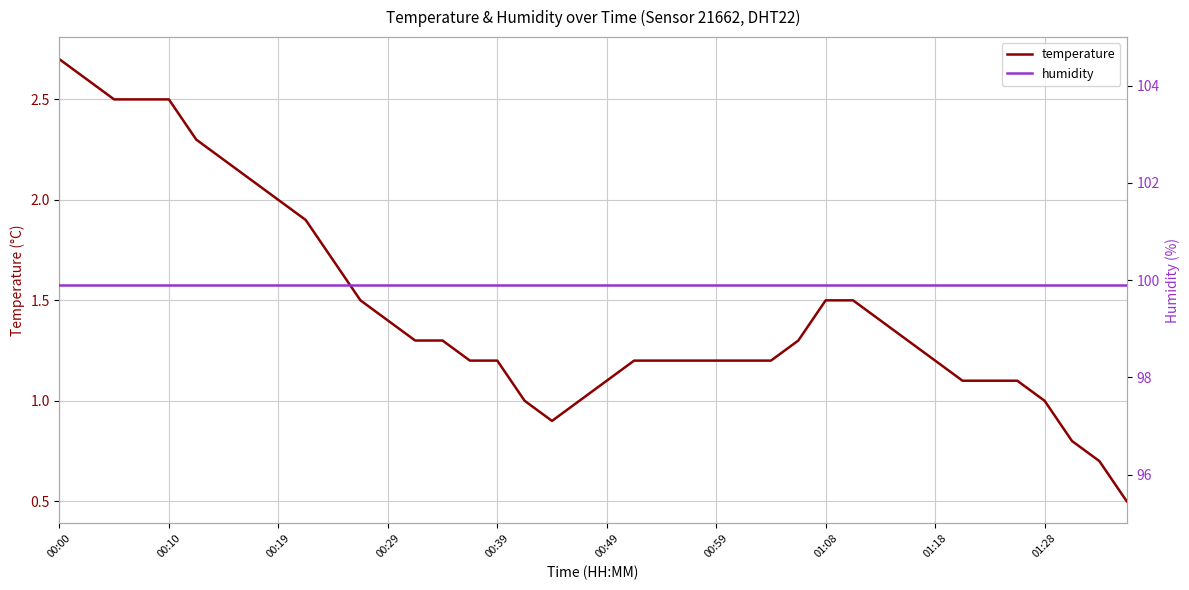

The temperature series shows 1.2 at 01:18. True or false?

True